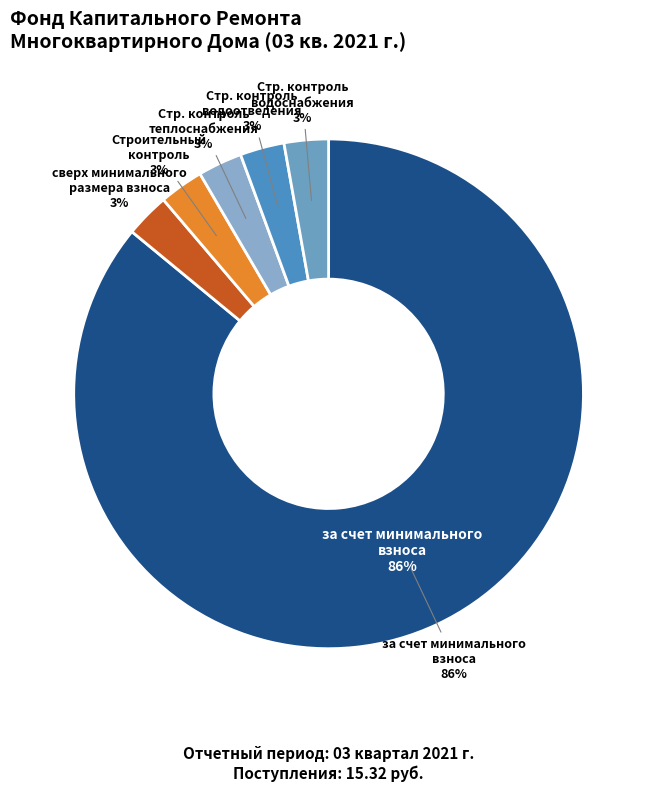

Which has a higher value, Строительный контроль теплоснабжения or Строительный контроль водоснабжения?

Строительный контроль теплоснабжения